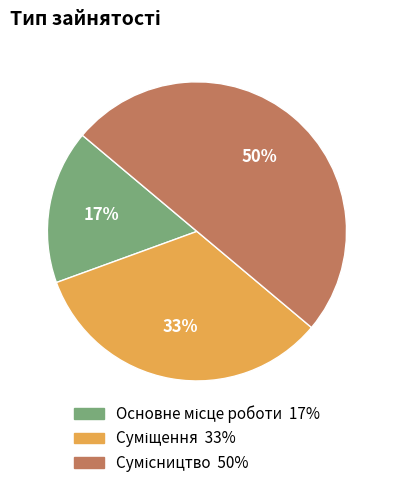

To the nearest percent, what is the average slice percentage?

33%